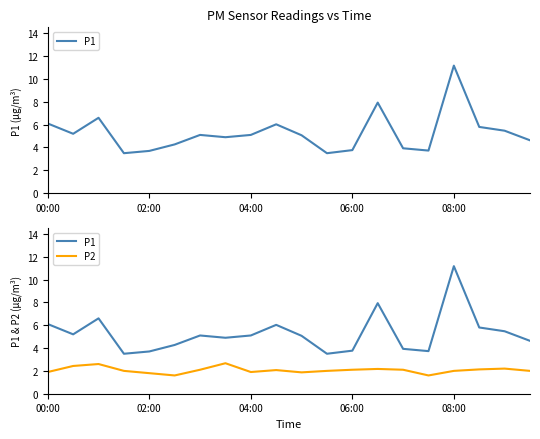

The P1 series shows 3.8 at 06:00. True or false?

True